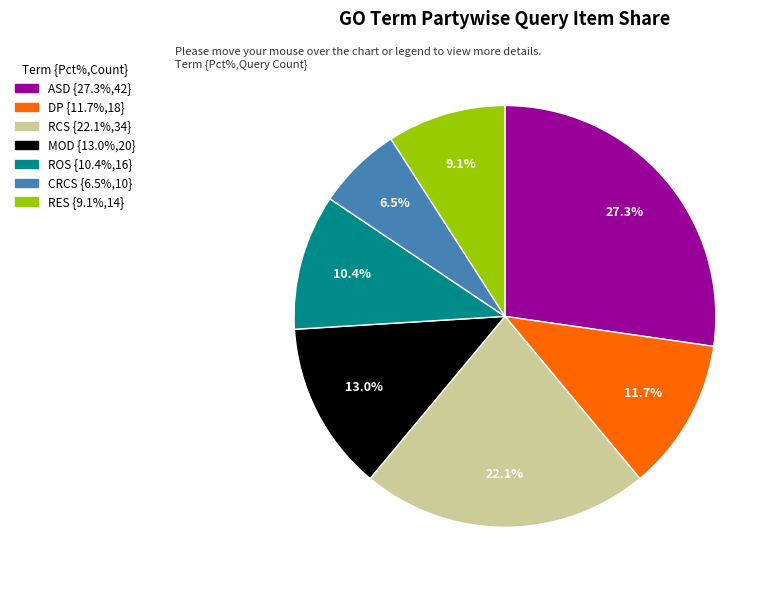

Is there any slice that represents more than half of the pie?

No